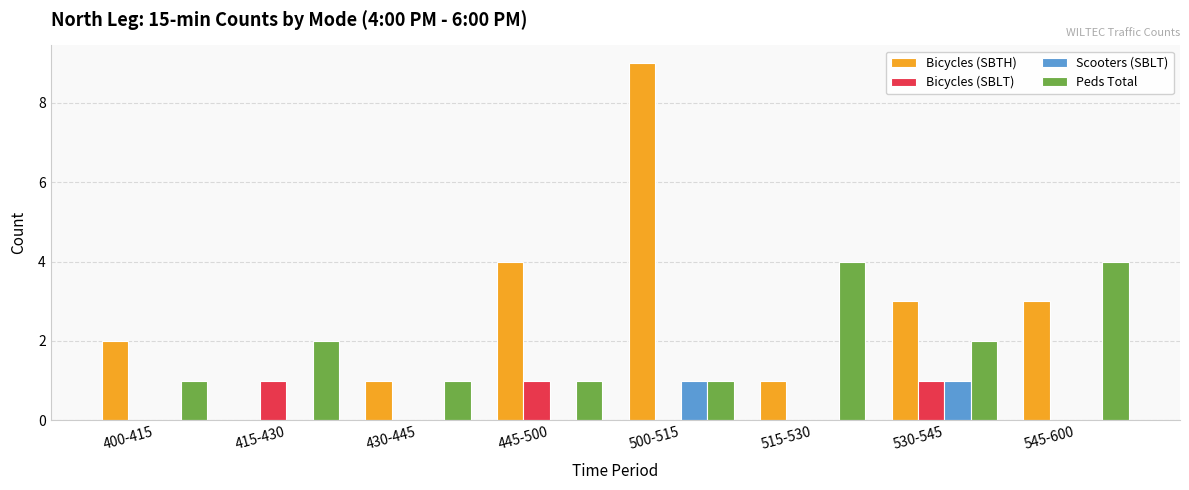

What are all the series names shown in the legend?

Bicycles (SBTH), Bicycles (SBLT), Scooters (SBLT), Peds Total